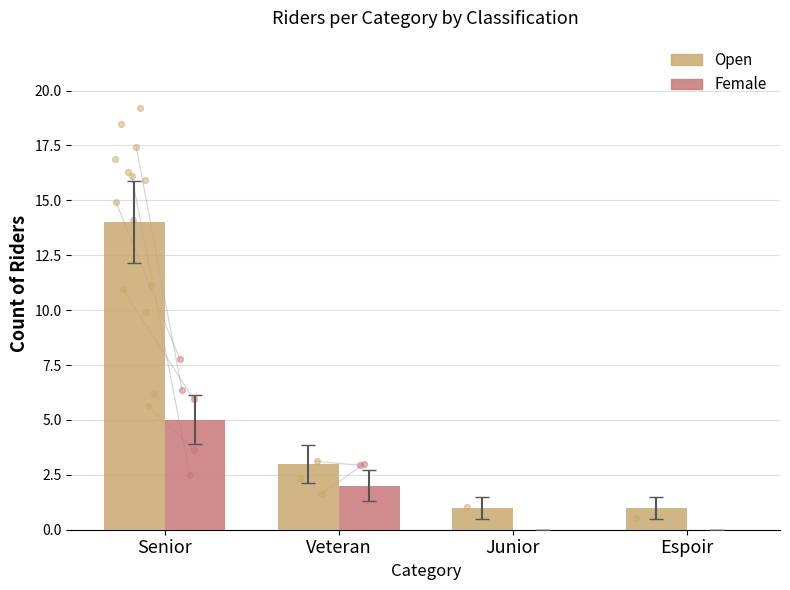

At which category is the sum across all series the highest?

Senior